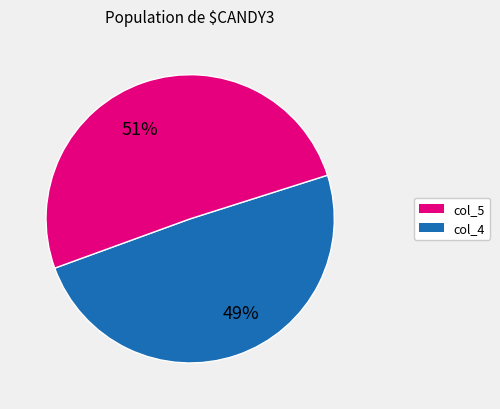

Is there a majority slice in this chart?

Yes